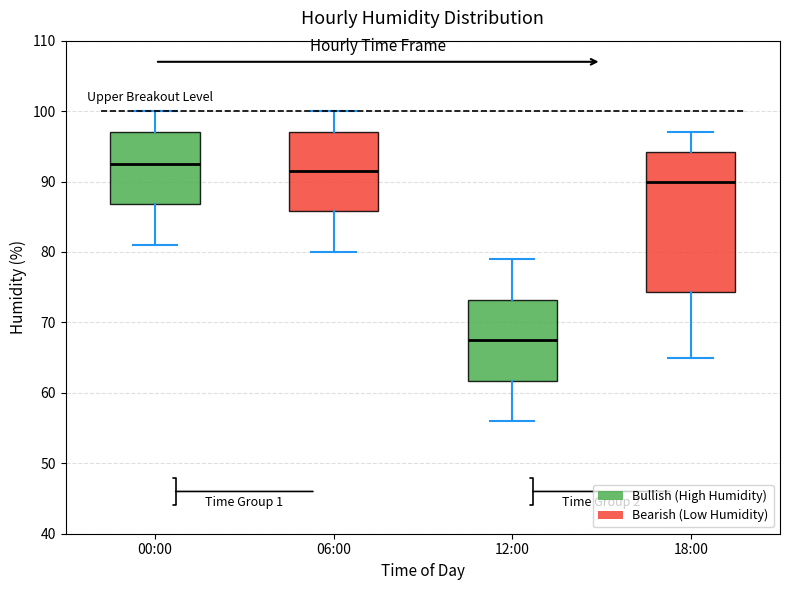

Reading left to right, transcribe this box plot: for each box, give where its median line is, the range the box spans, and where its two whiskers end, as read against the y-axis. The values are not printed on the chart, so give them approximately, as read against the axis.

00:00: median 93, box 87 to 97, whiskers 81 to 100
06:00: median 92, box 86 to 97, whiskers 80 to 100
12:00: median 68, box 62 to 73, whiskers 56 to 79
18:00: median 90, box 74 to 94, whiskers 65 to 97